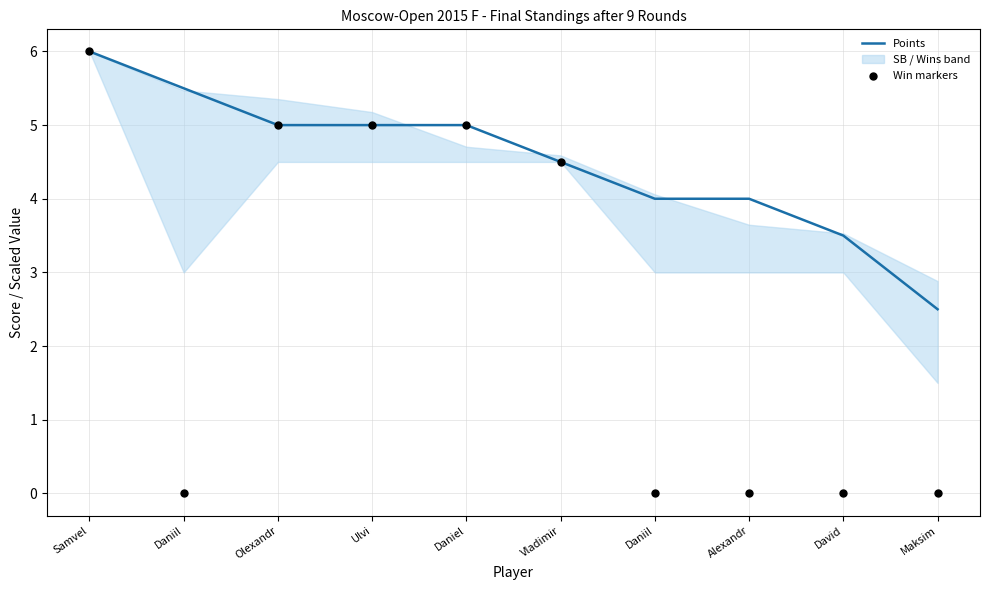

Is the value of Points at Maksim greater than the value of Win markers at Samvel?

No